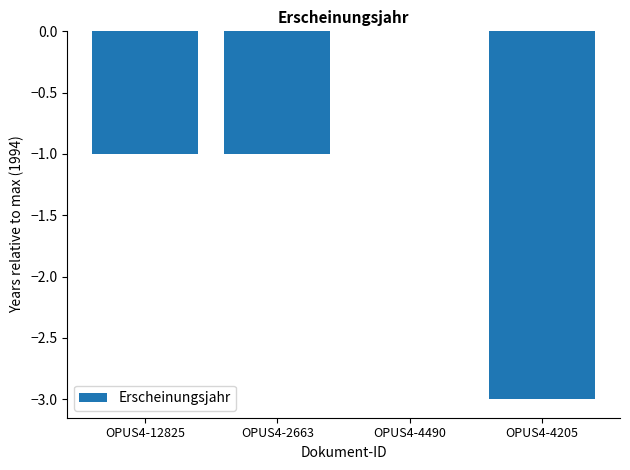

Reading left to right, extract all data points from this chart.

OPUS4-12825=-1	OPUS4-2663=-1	OPUS4-4490=0	OPUS4-4205=-3